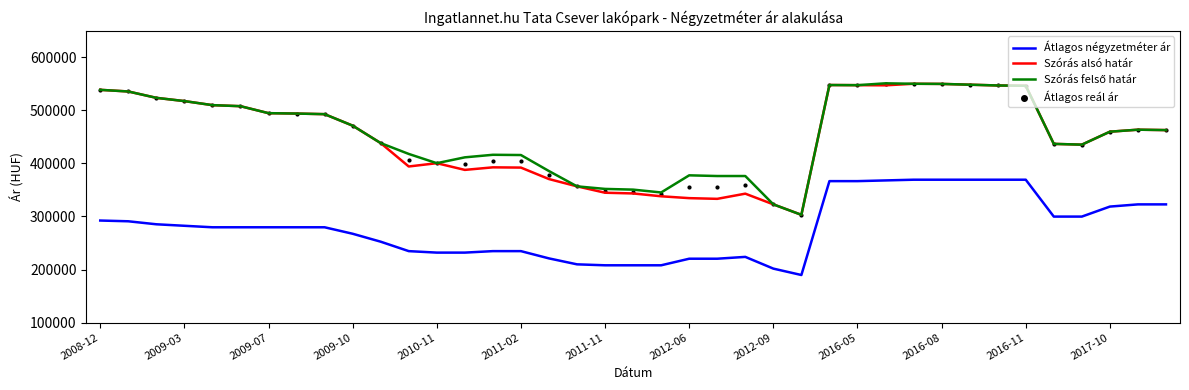

At how many categories does at least one series exceed 528421?

10